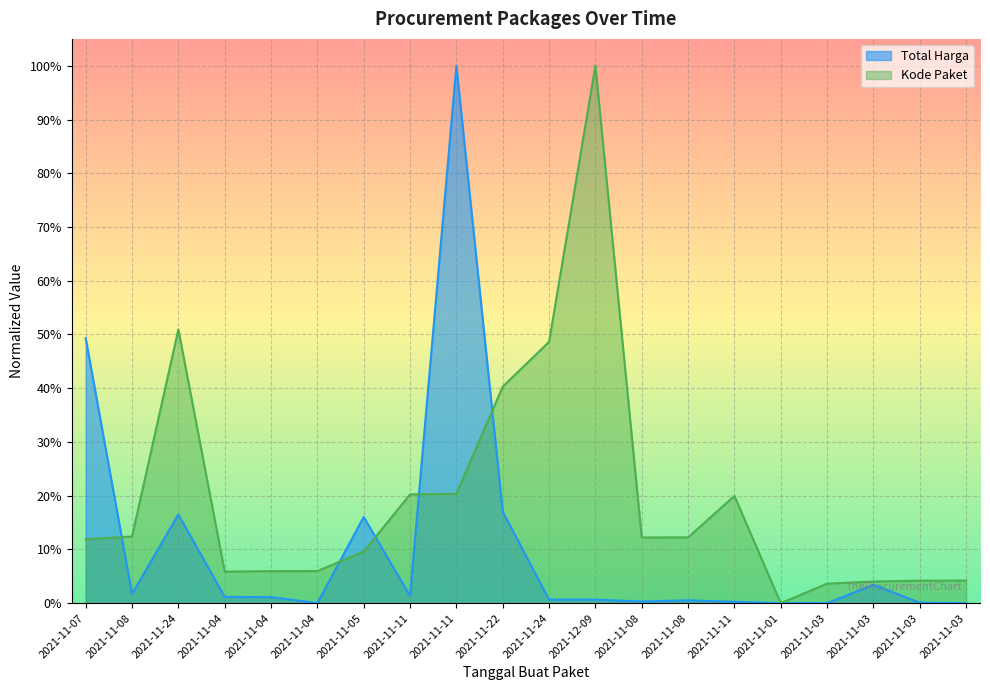

Is it true that Total Harga equals 0.2 at 2021-11-05?

False